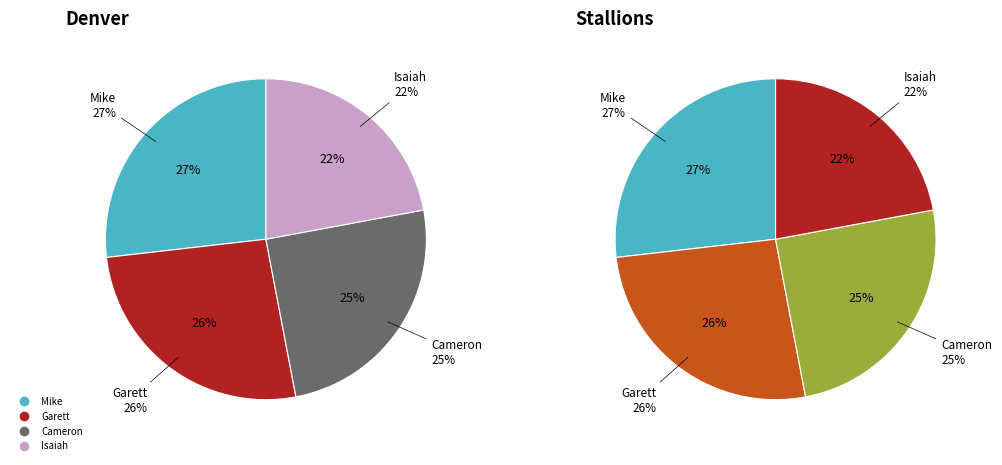

How many slices are in this pie chart?

4